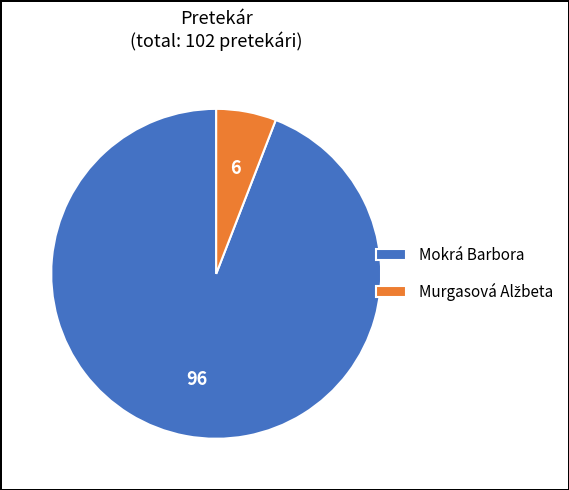

Is there any slice that represents more than half of the pie?

Yes